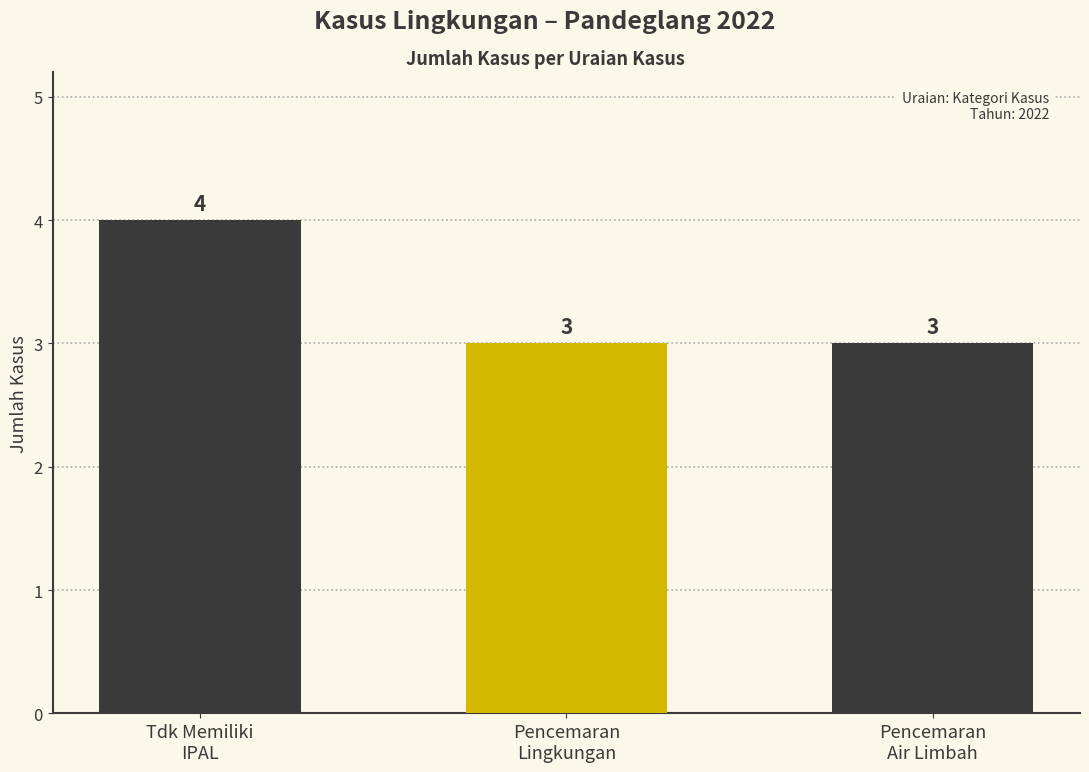

What is the difference between the values at Tdk Memiliki
IPAL and Pencemaran
Air Limbah?

1